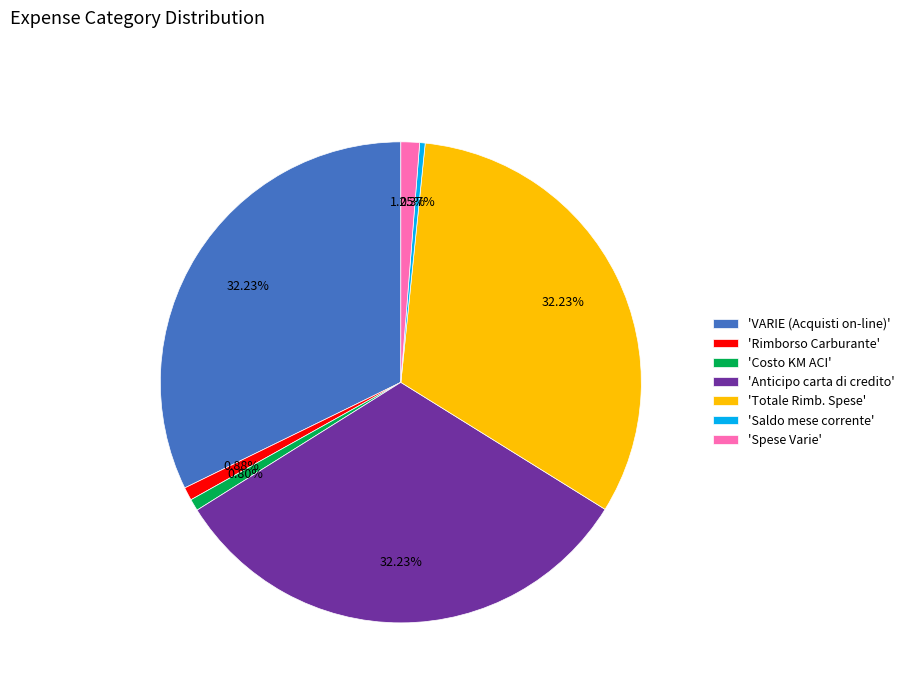

Between 'Spese Varie' and 'Saldo mese corrente', which is larger?

'Spese Varie'